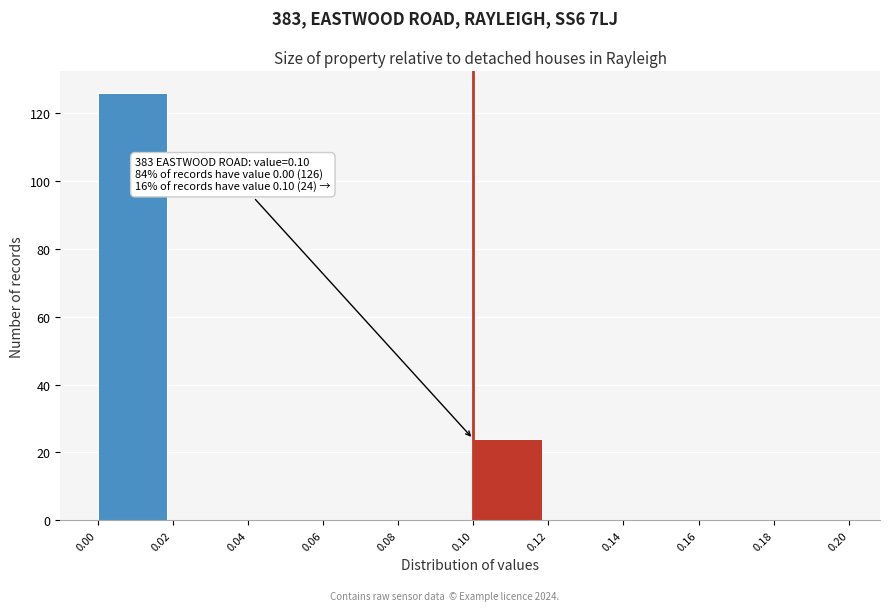

Over which range of the x-axis is the bar tallest?

0.00 to 0.02